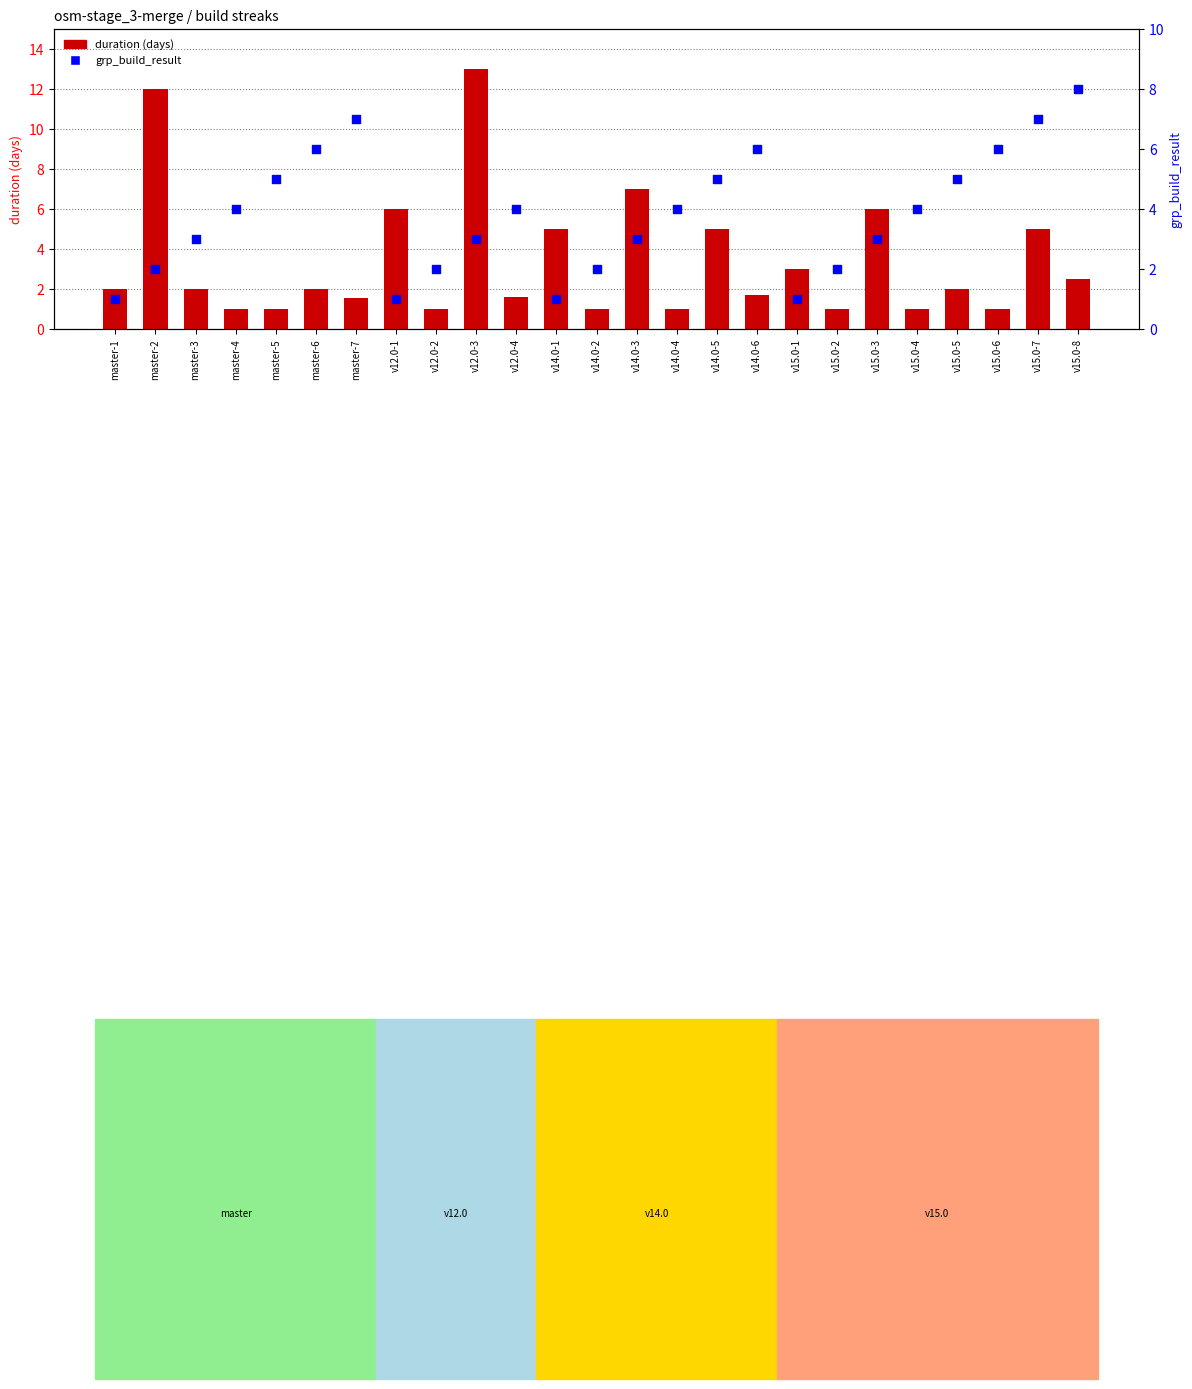

What are all the series names shown in the legend?

duration (days), grp_build_result